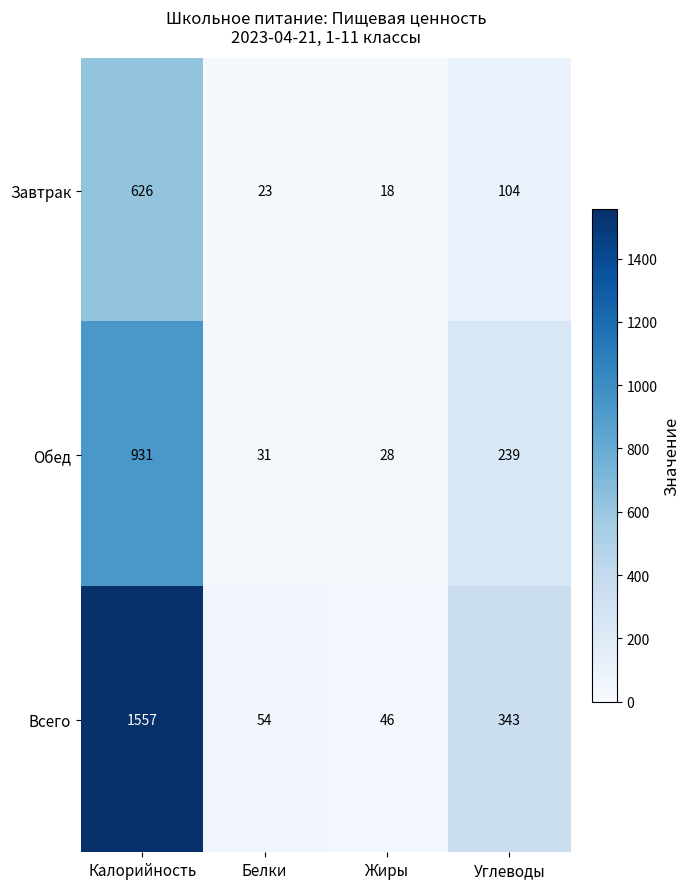

Count the number of data series in this chart.

3